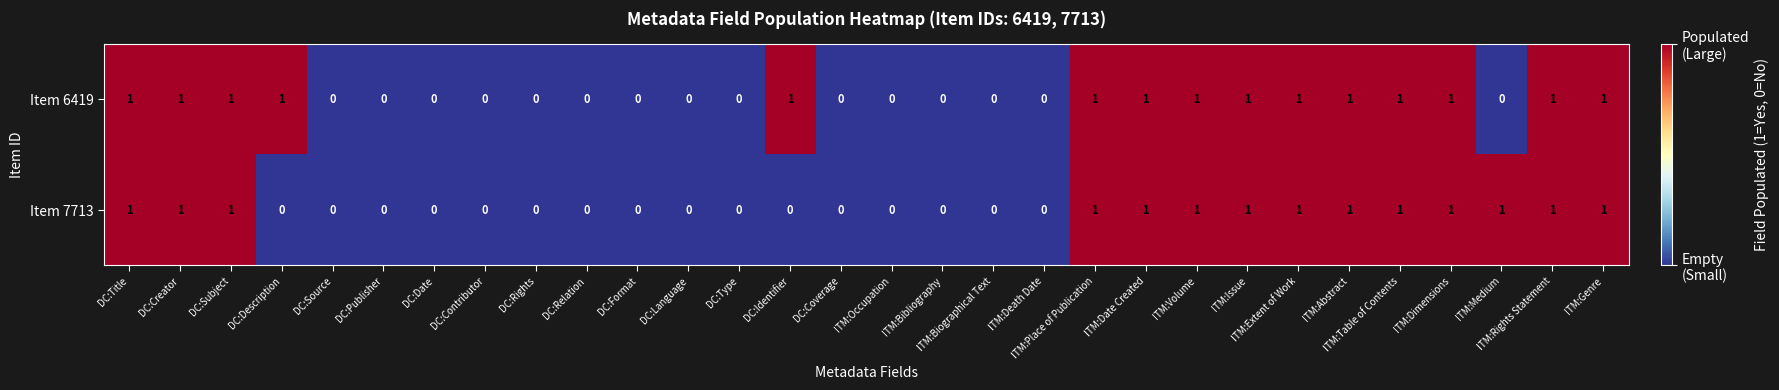

Which series has the largest total across all categories?

Item 6419